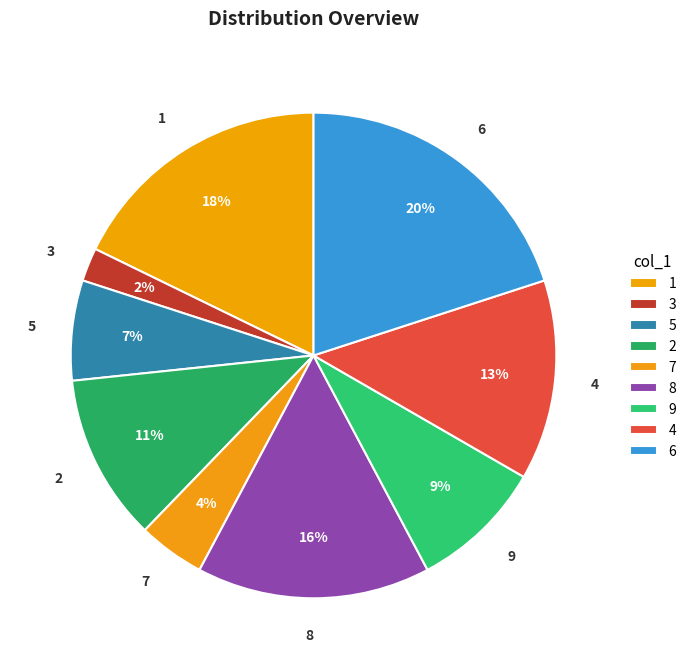

How many segments does this pie chart have?

9